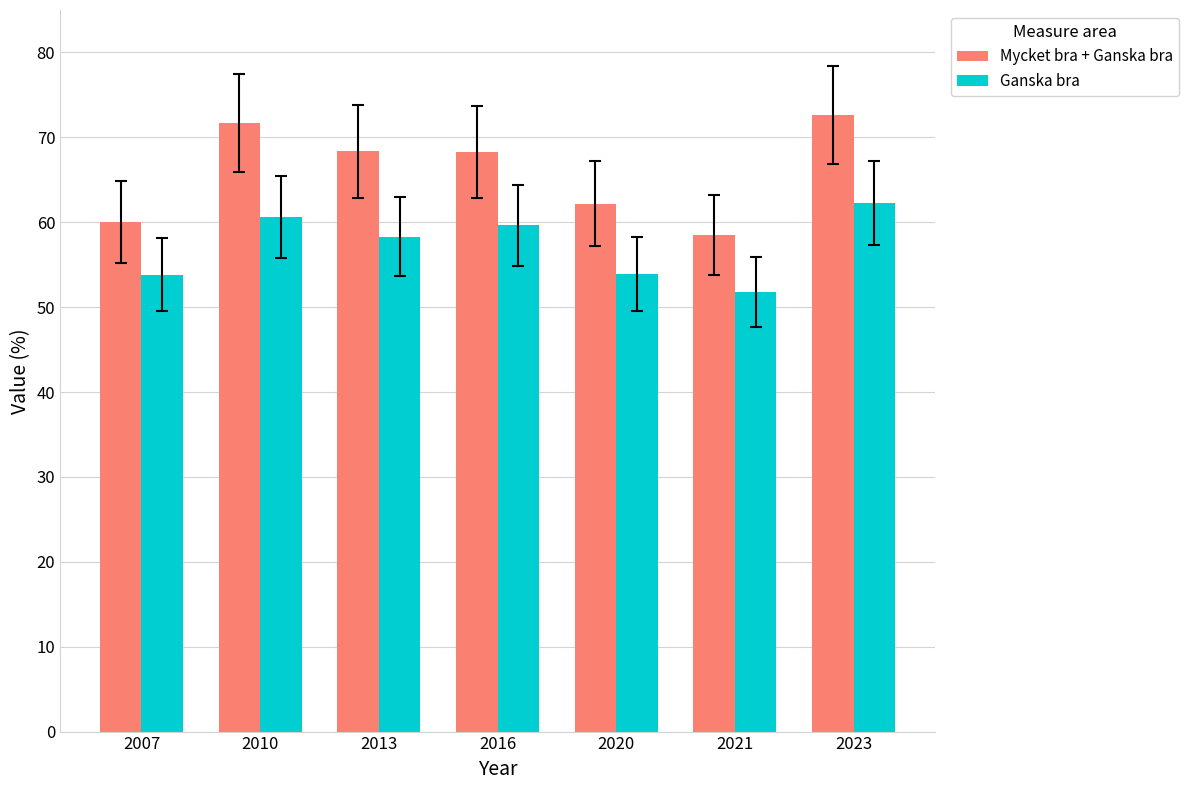

What is the value of the Mycket bra + Ganska bra bar at the 6th from the left?

58.5